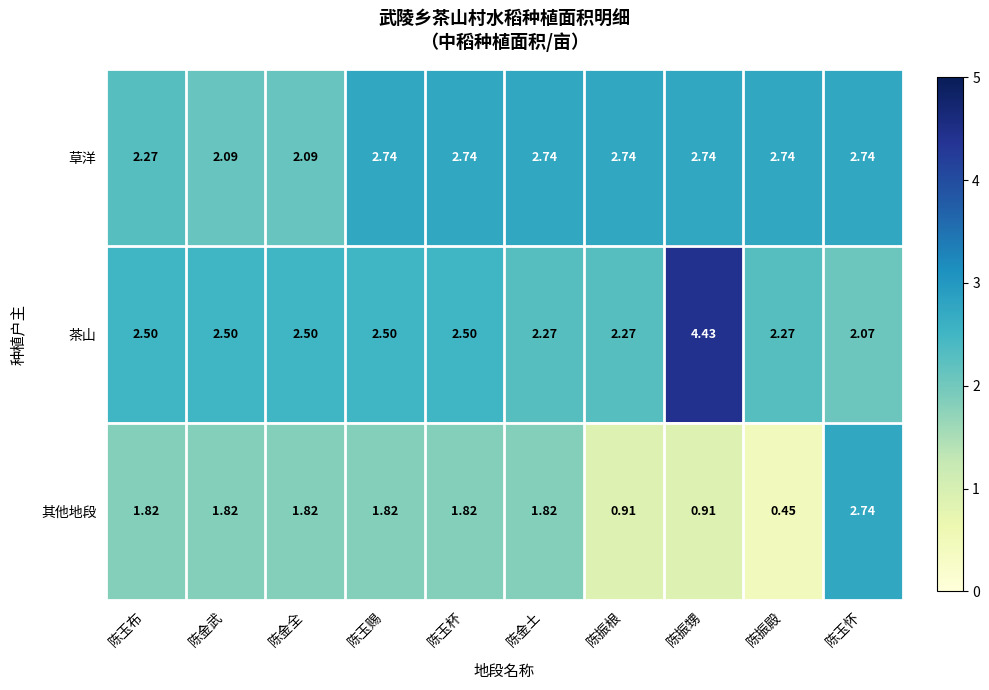

At which label does 茶山 reach its minimum?

陈玉怀